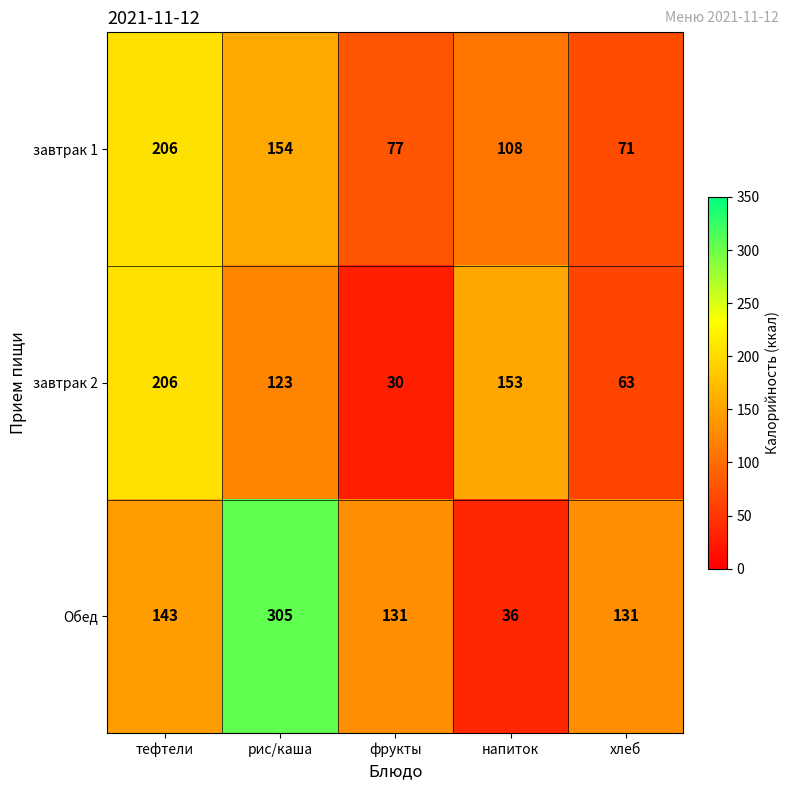

What is the difference between the maximum and minimum values in the завтрак 1 series?

135